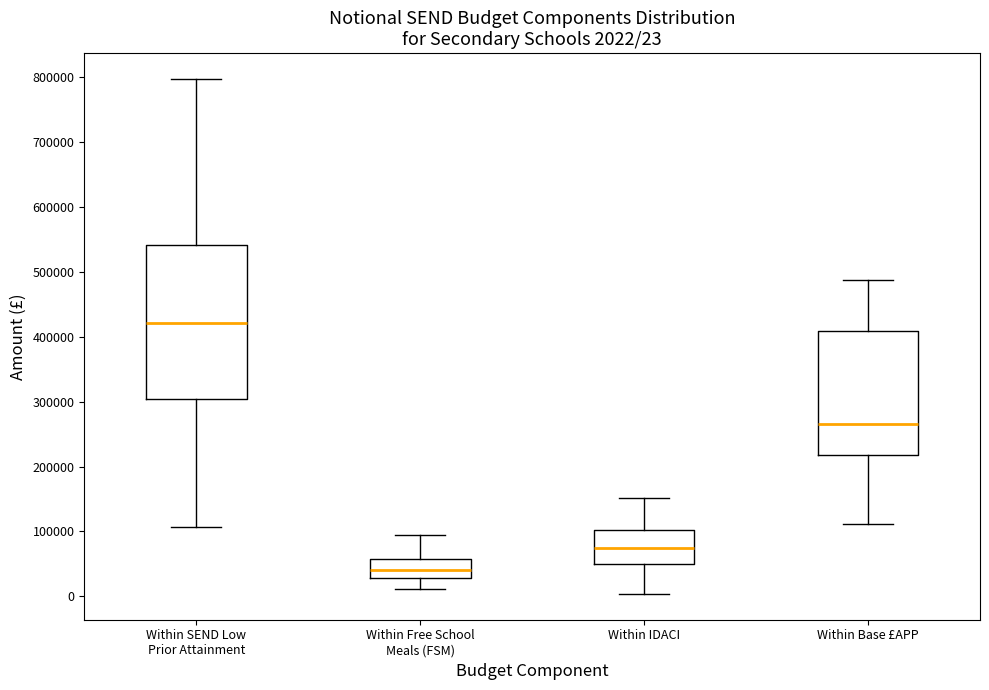

Which box is the tallest, from its lower edge to its upper edge?

Within SEND Low Prior Attainment